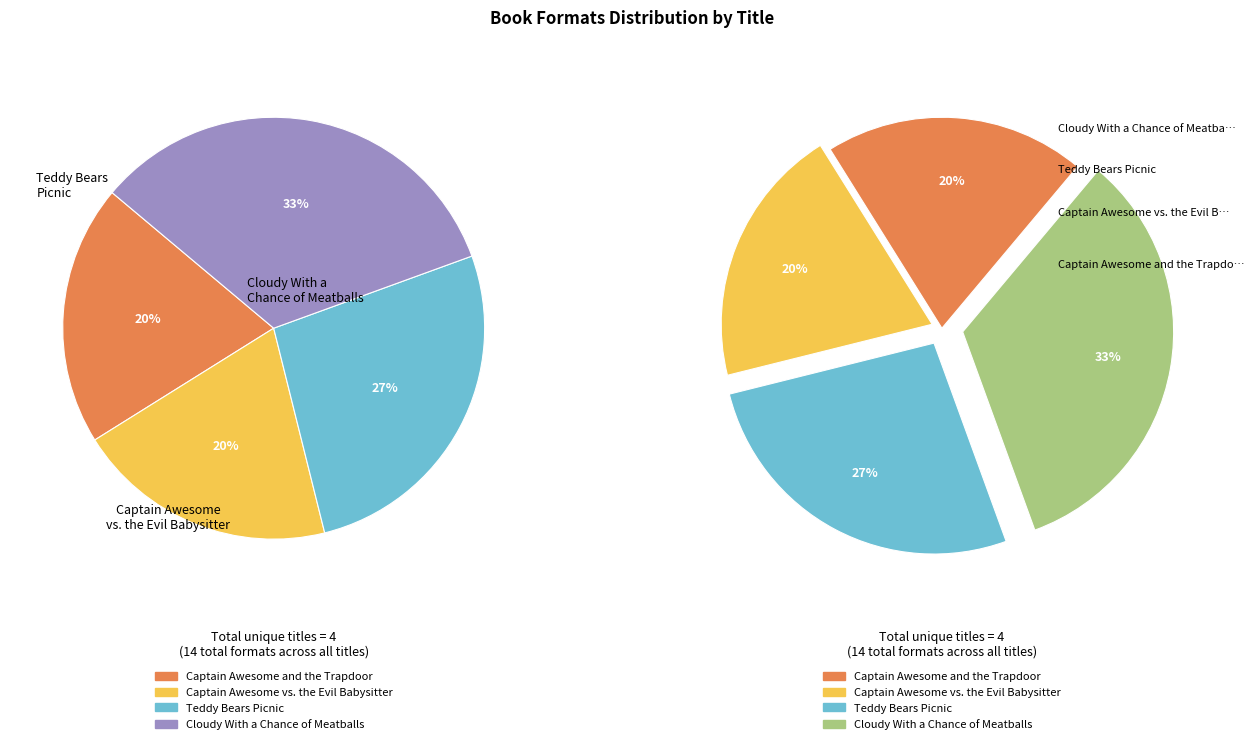

How many slices are in this pie chart?

4